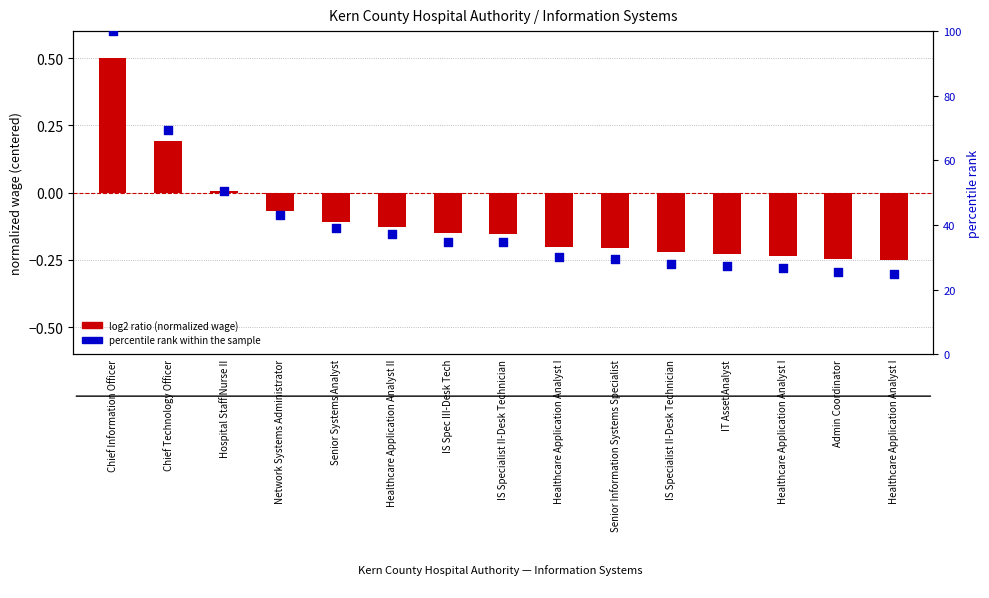

At how many categories does at least one series exceed 90?

1